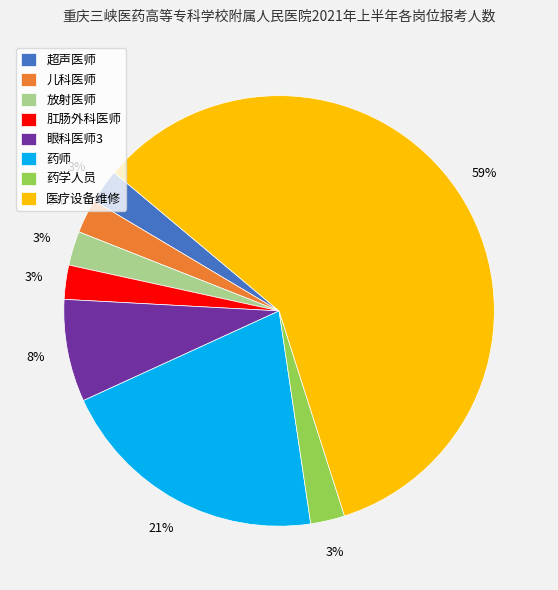

Between 放射医师 and 药师, which is larger?

药师